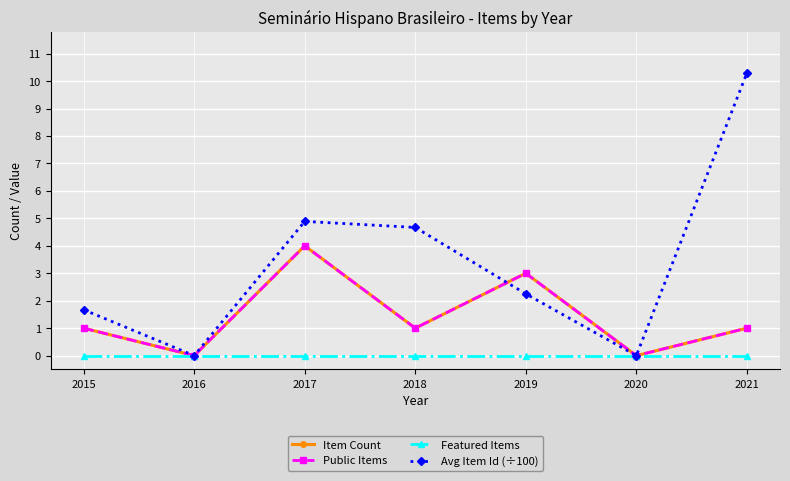

Rank the categories by Public Items value from lowest to highest.

2016, 2020, 2015, 2018, 2021, 2019, 2017